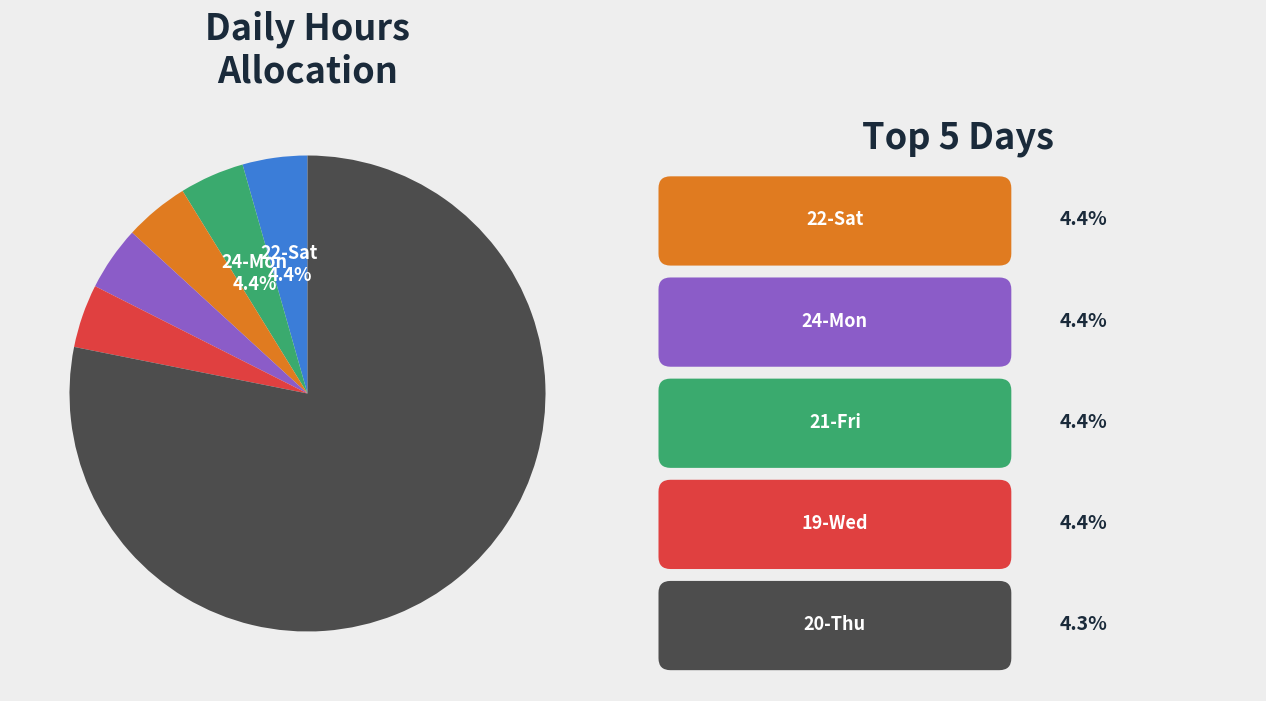

How many slices are in this pie chart?

6